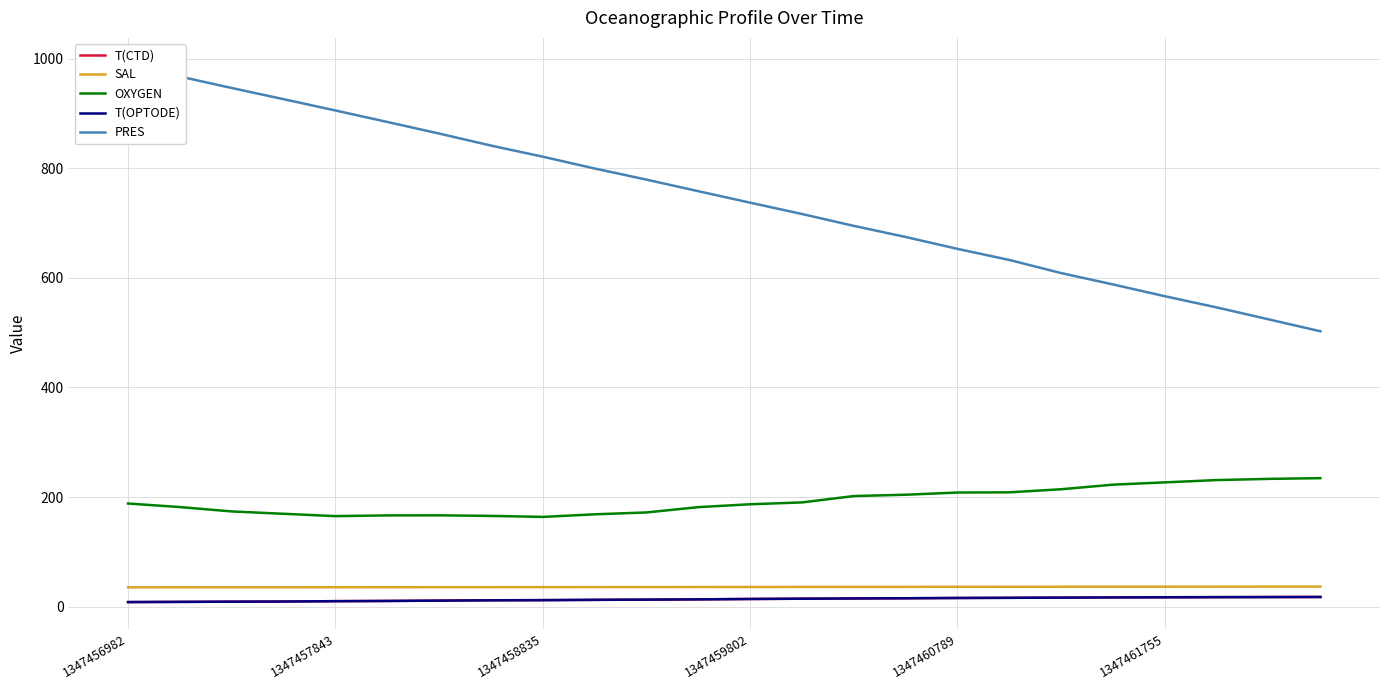

The value of SAL at 1347459802 is 35.8. True or false?

True